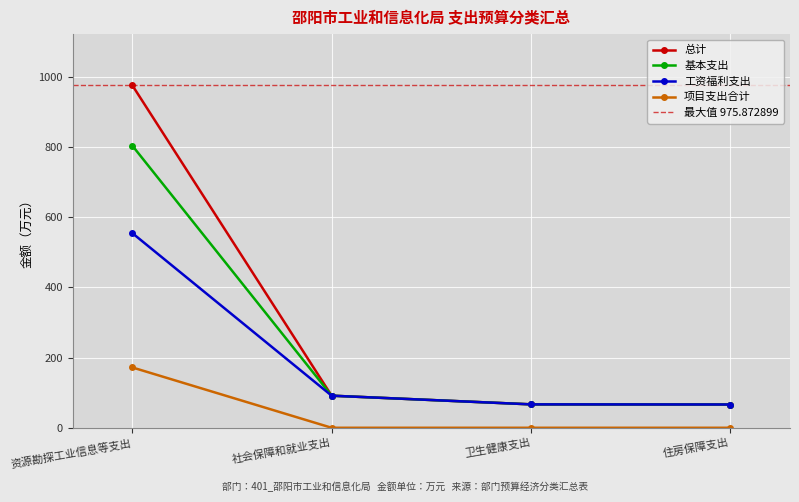

Which series has the widest spread of values?

总计